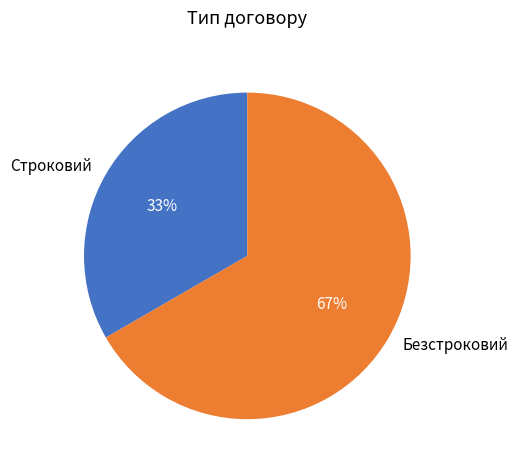

Which category has the smallest portion of the pie?

Строковий